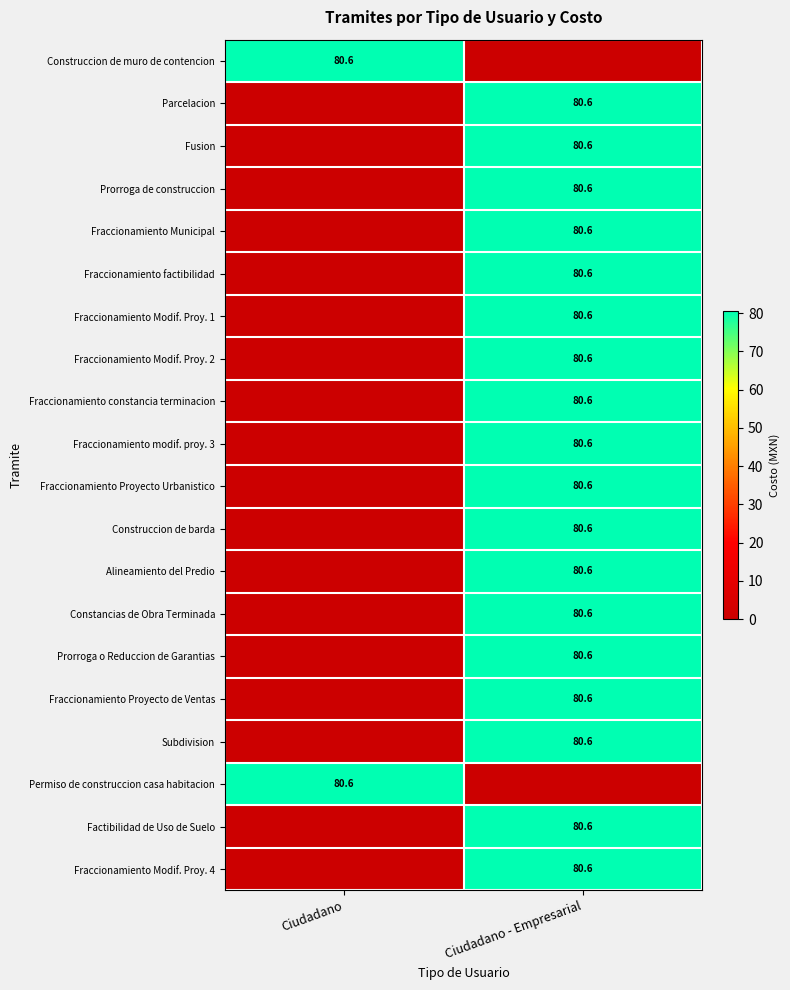

Is it true that Subdivision equals 105.4 at Ciudadano - Empresarial?

False